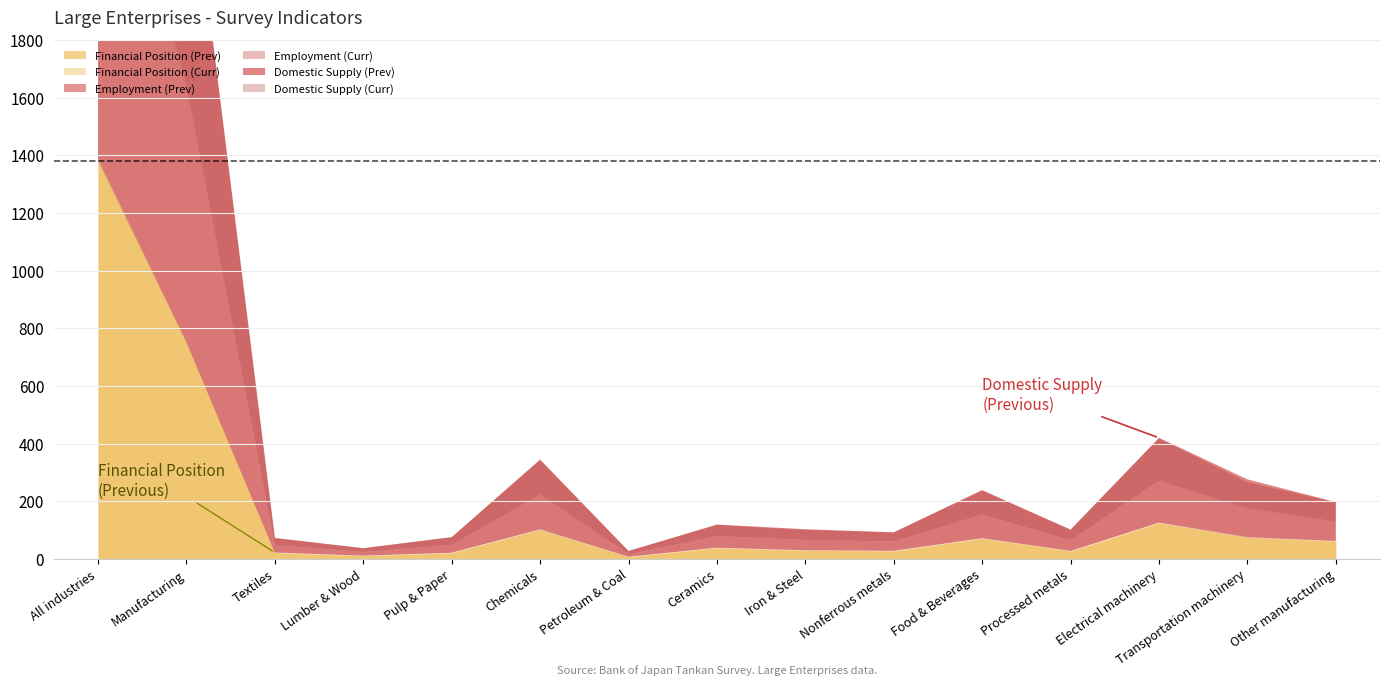

The Financial Position (Curr) series shows 33 at Other manufacturing. True or false?

False